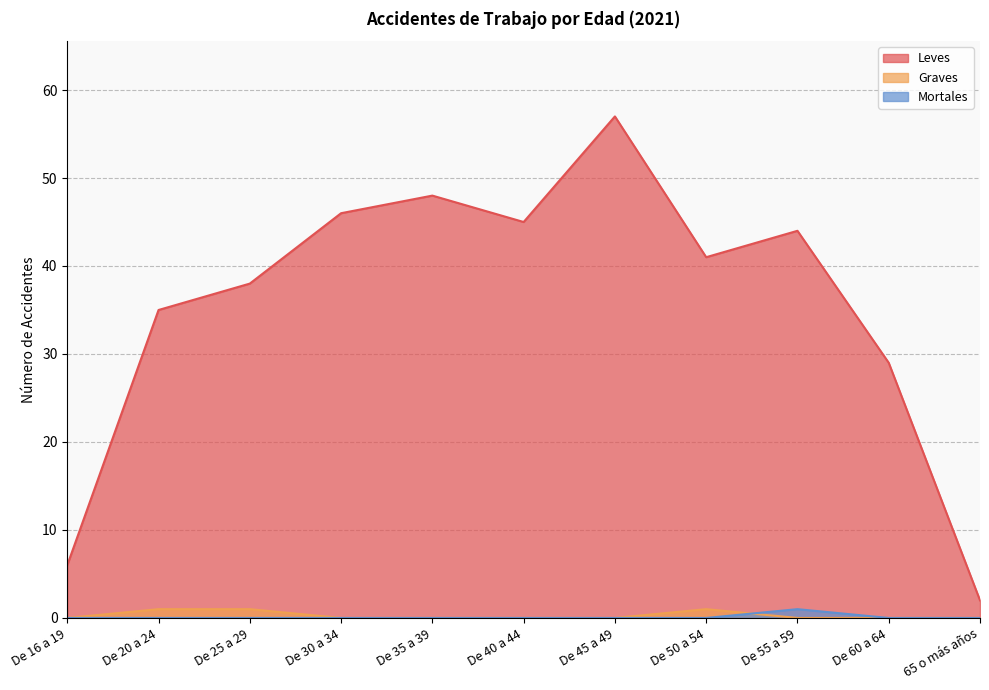

What is the difference between the highest and lowest values at De 45 a 49?

57